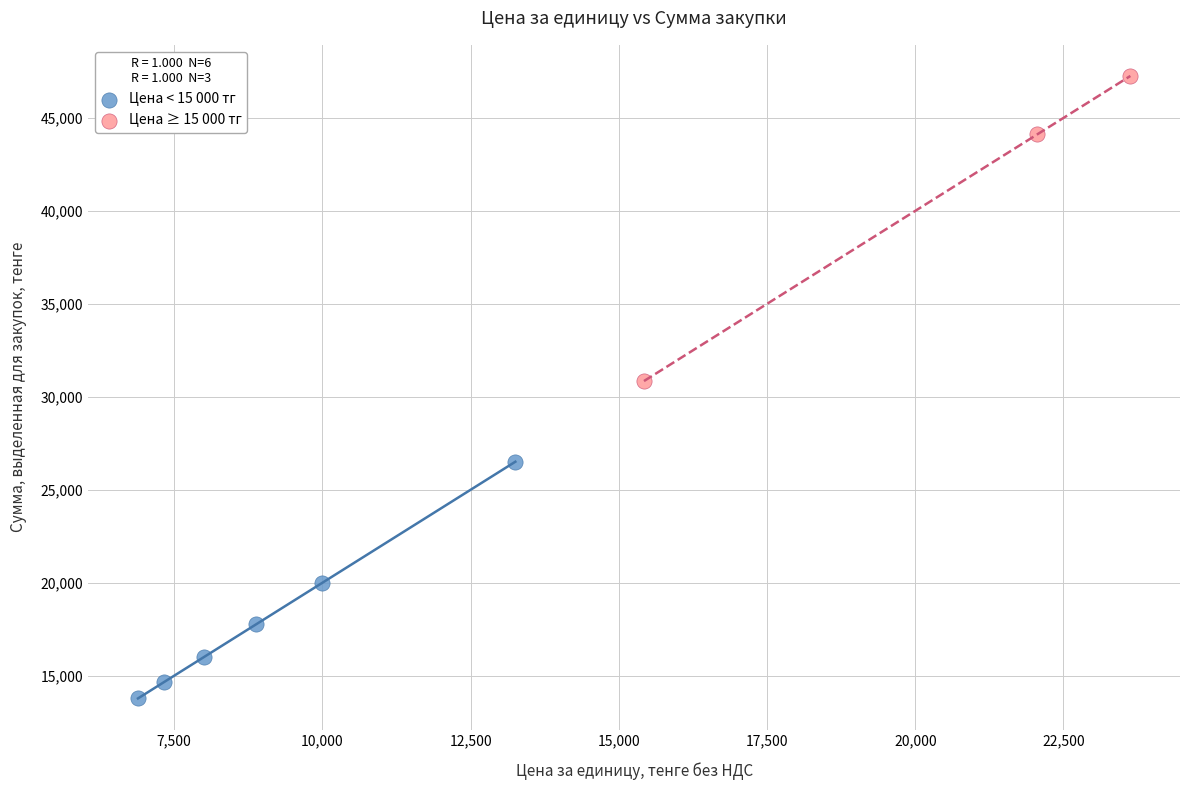

Which series has the largest Y range (max minus min)?

Цена ≥ 15 000 тг